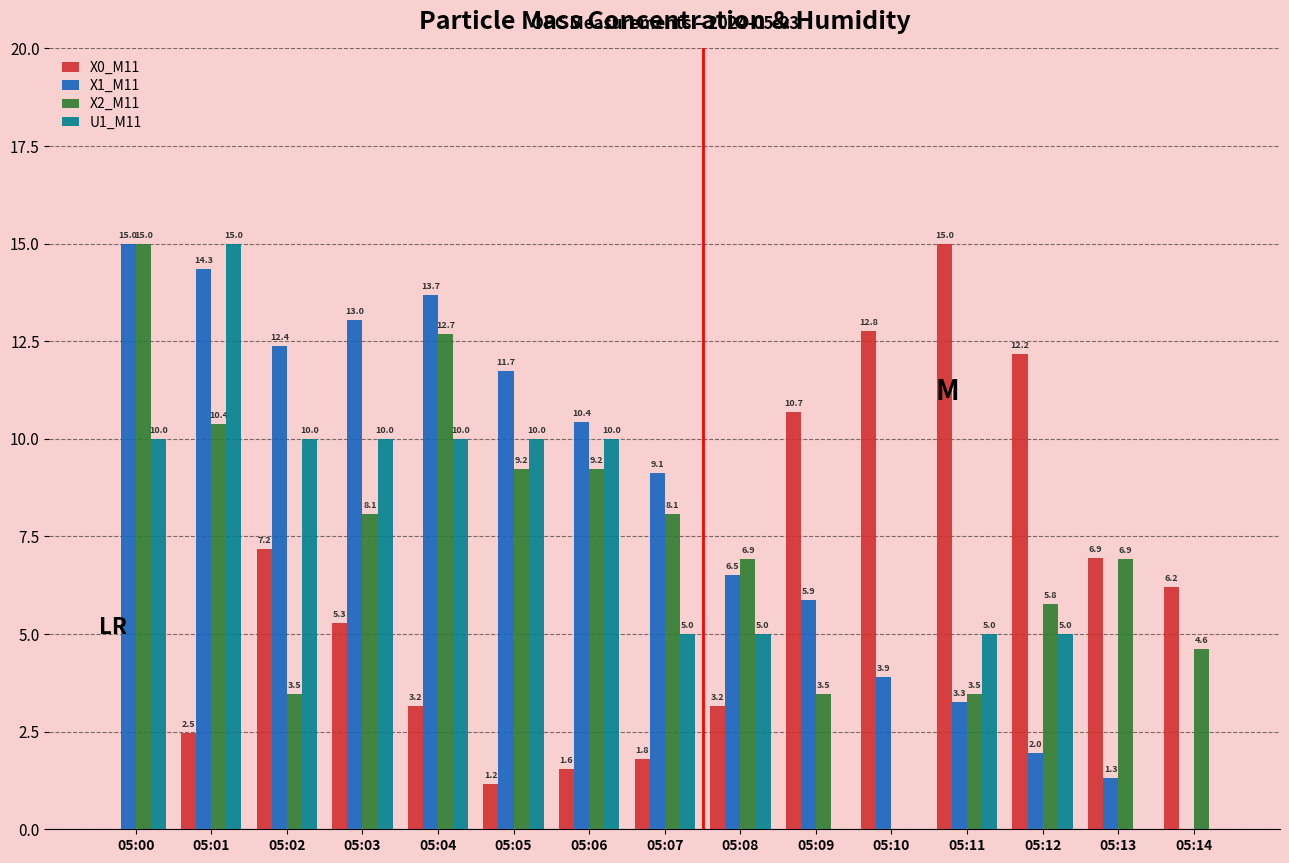

What is the sum of the X1_M11 values at 05:05 and 05:02?

24.1